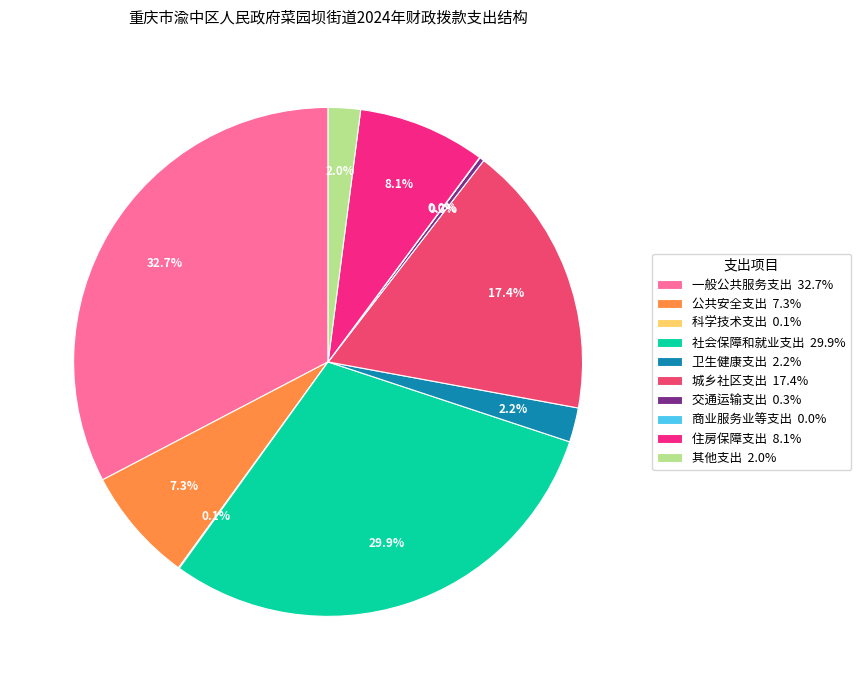

Does 卫生健康支出 account for over 50% of the chart?

No